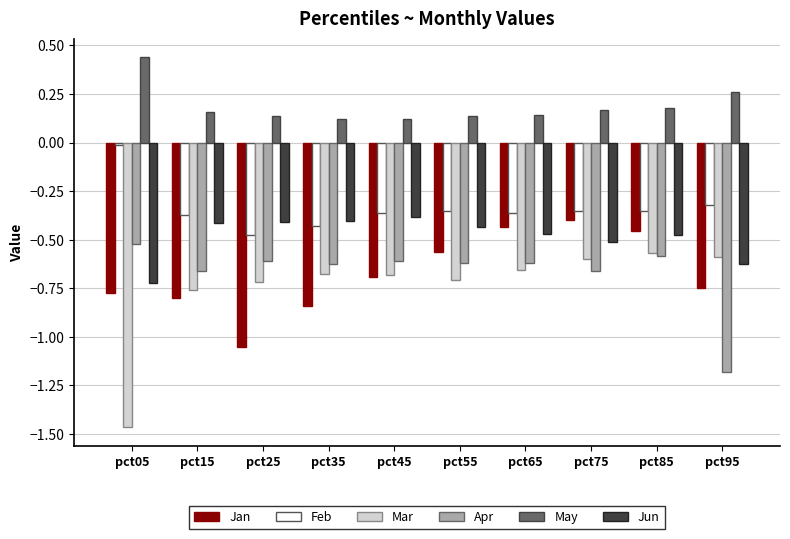

At which label does Jan reach its minimum?

pct25